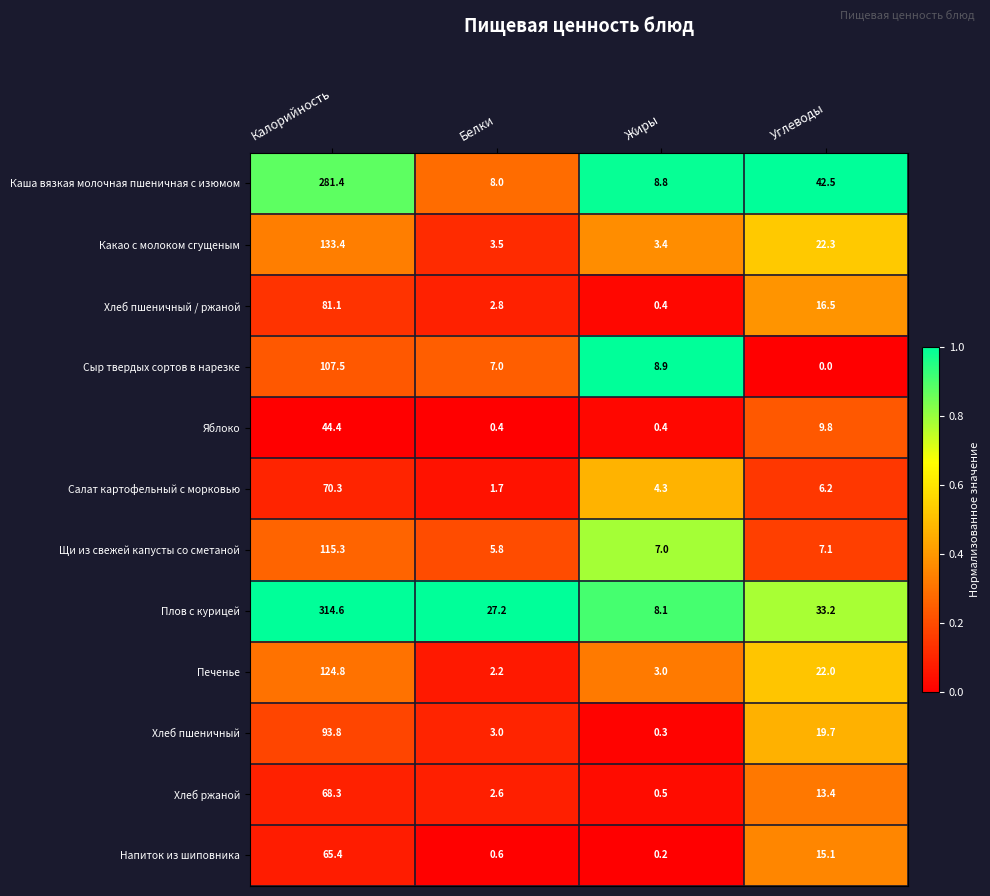

What is the sum of the Салат картофельный с морковью values at Жиры and Углеводы?

10.5